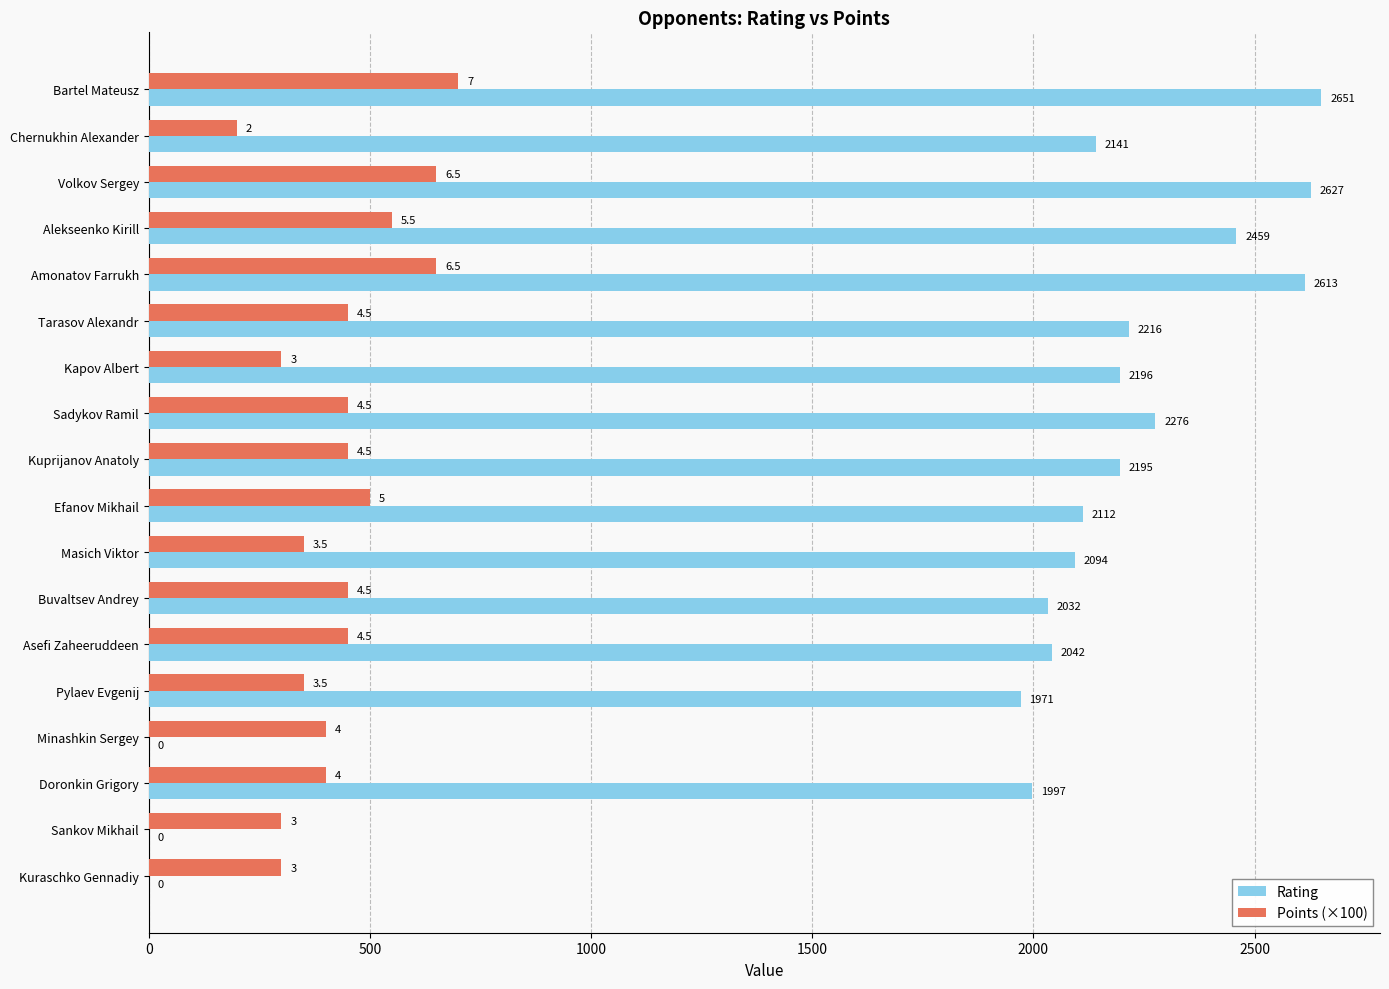

What is the average value of the Points (×100) series?

439